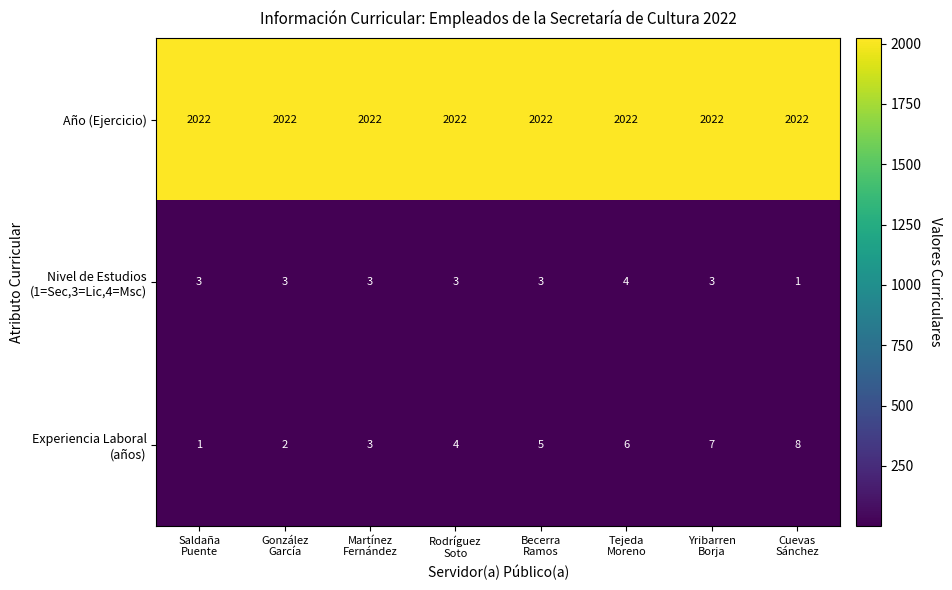

What is the greatest value displayed?

2022